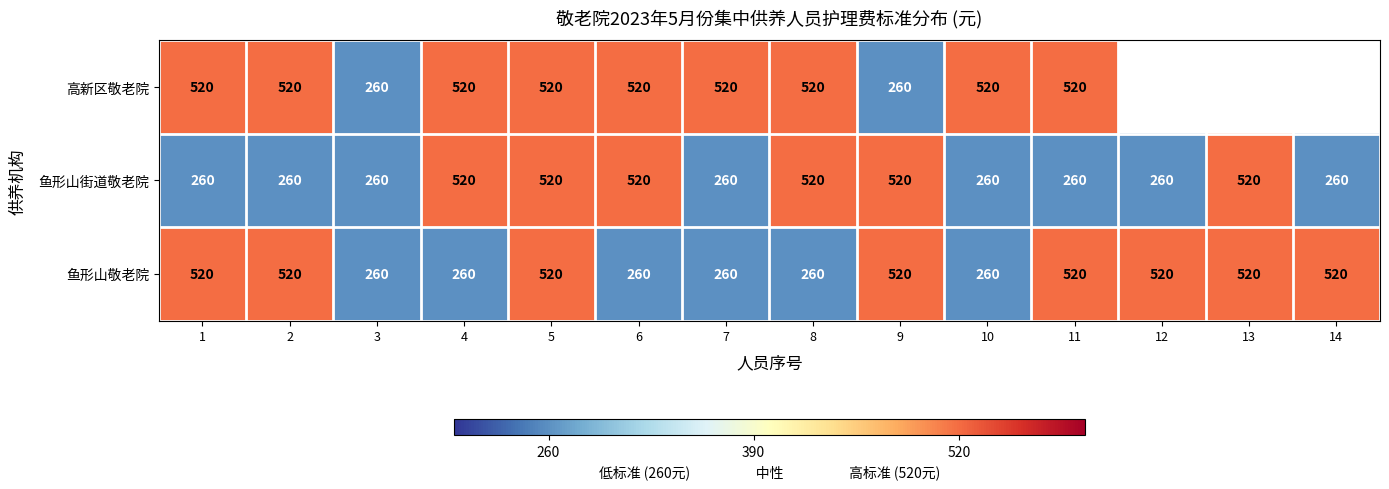

Read the 鱼形山街道敬老院 value at 10, to the nearest 50.

250